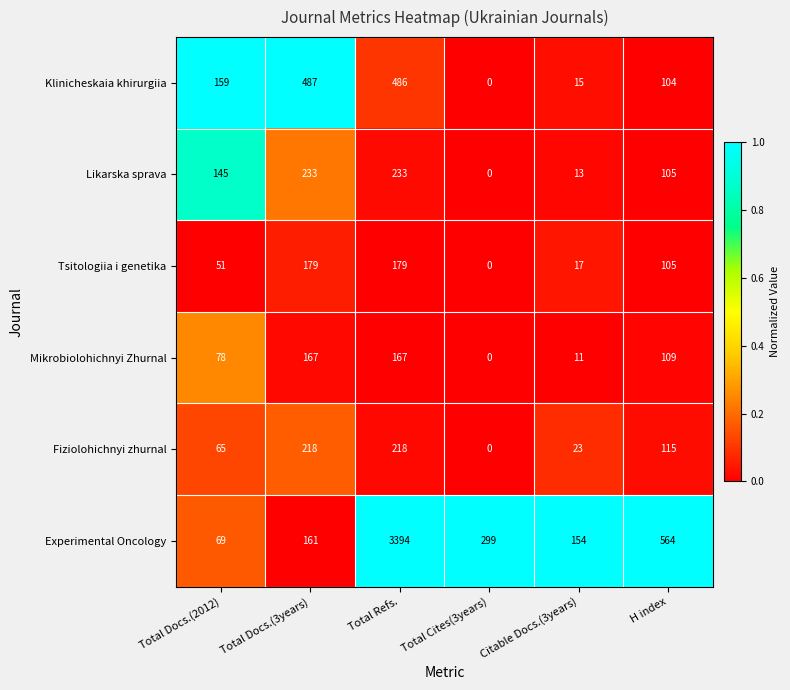

Which series has the largest range (max minus min)?

Experimental Oncology